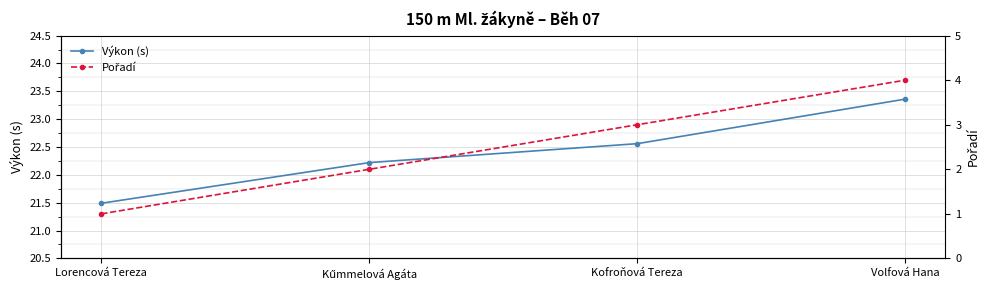

What are all the series names shown in the legend?

Výkon (s), Pořadí